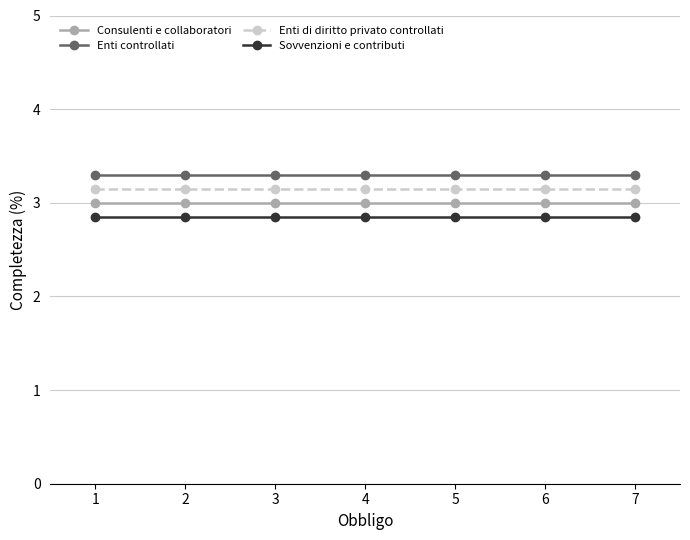

Does the chart display data point markers on the line(s)?

Yes